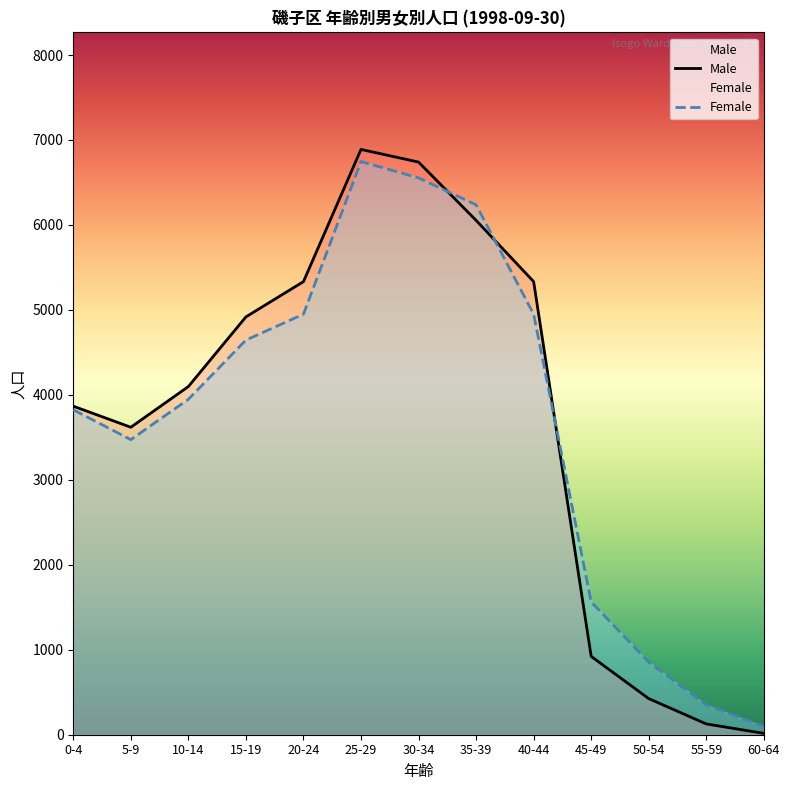

What is the difference between the maximum and minimum values in the Female series?

6649